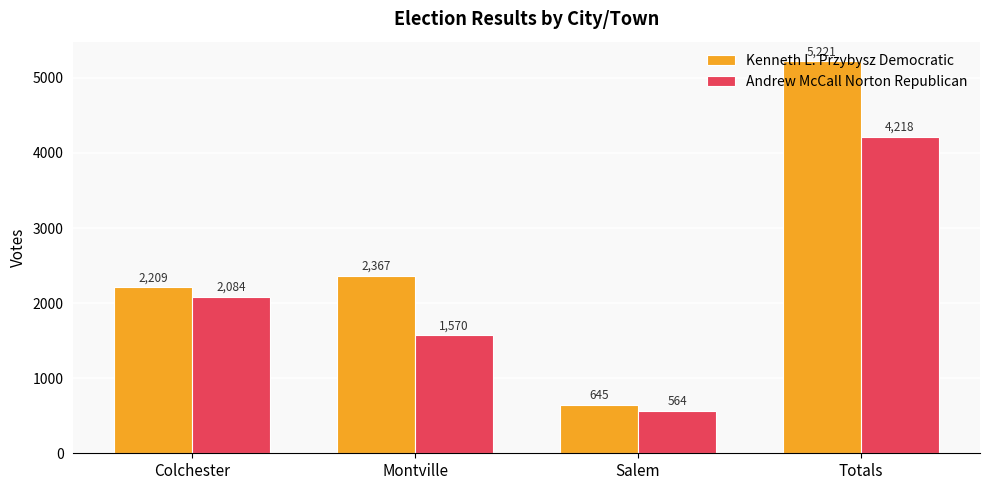

At which label does Kenneth L. Przybysz Democratic reach its peak?

Totals